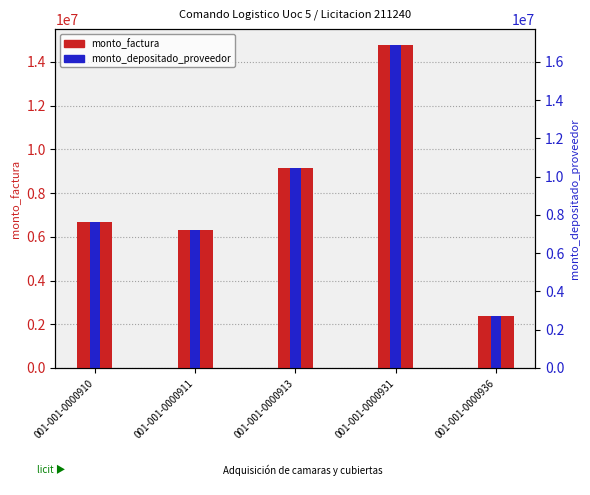

What is the difference between the maximum and minimum values in the monto_depositado_proveedor series?

12396100